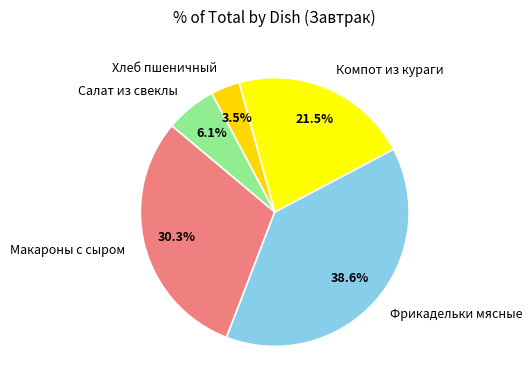

Does Фрикадельки мясные represent more than half of the total?

No